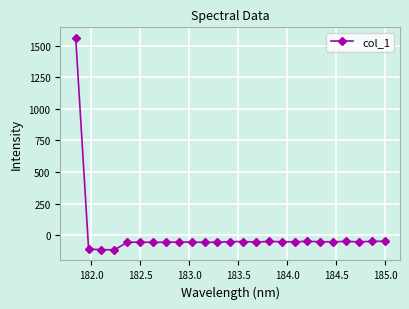

What is the difference between the maximum and minimum values?

1677.3